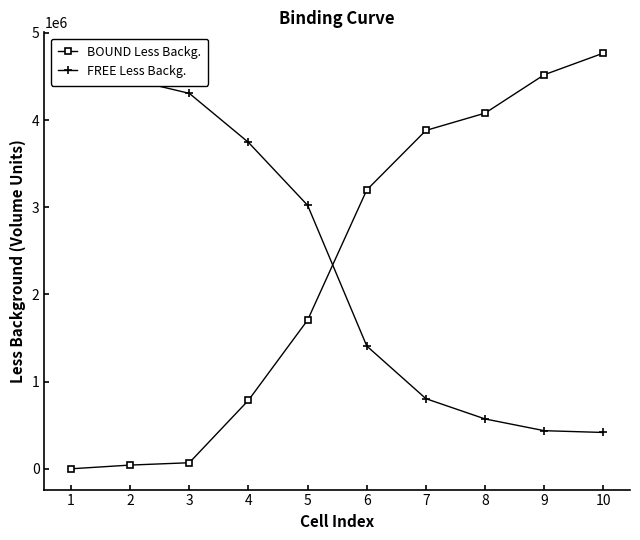

What is the difference between the second highest and second lowest values in the BOUND Less Backg. series?

4477285